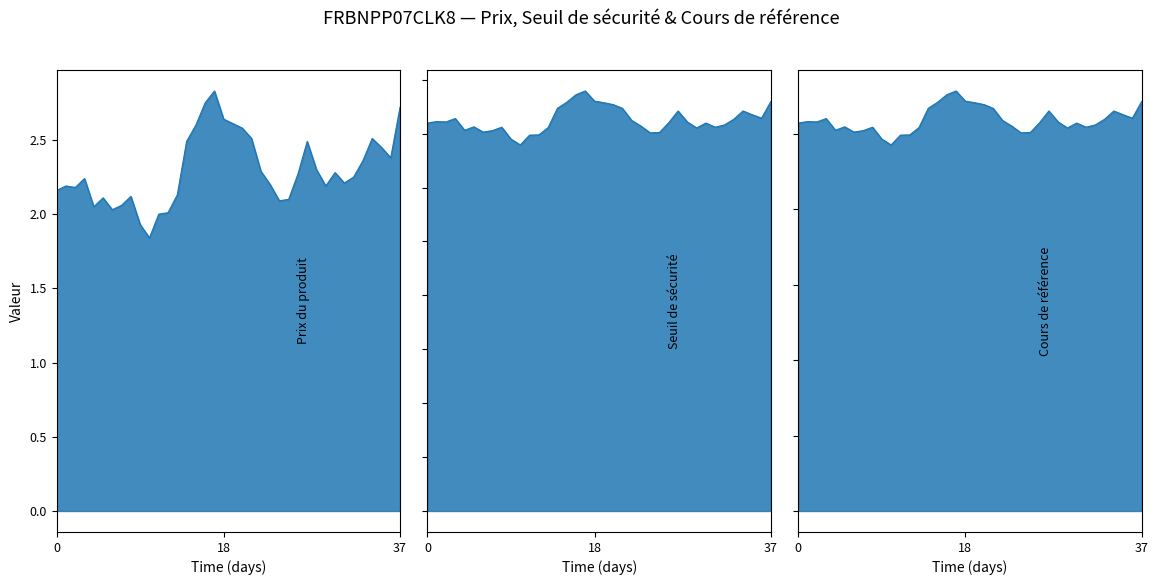

Is the value of Seuil de sécurité at 2024-12-23 greater than the value of Prix du produit at 2025-01-08?

Yes